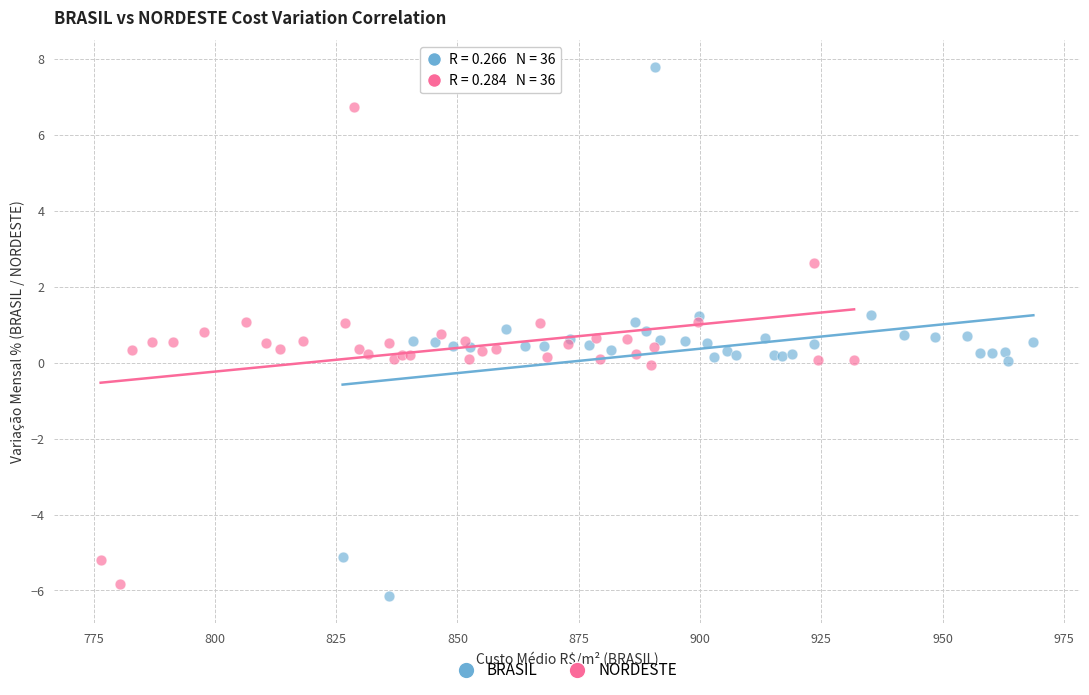

Which series reaches the maximum Y coordinate?

BRASIL